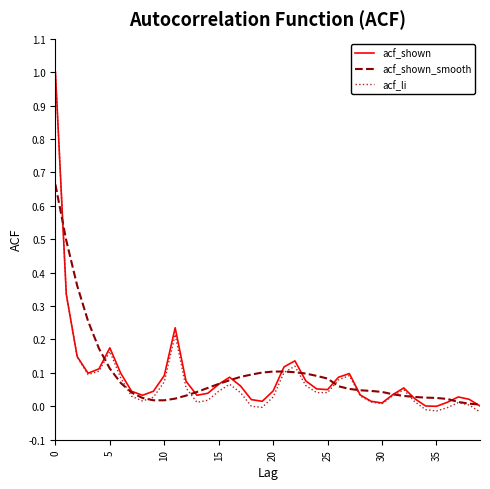

Which series has the largest range (max minus min)?

acf_li